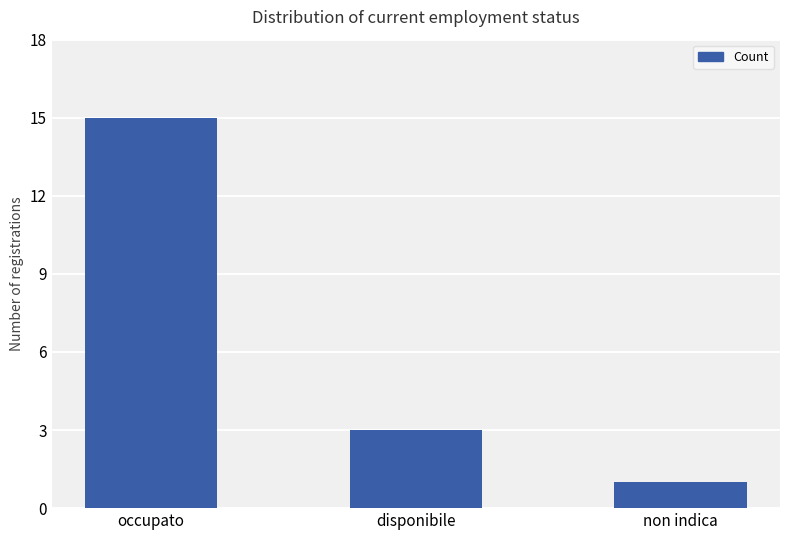

Rank the categories by value from lowest to highest.

non indica, disponibile, occupato